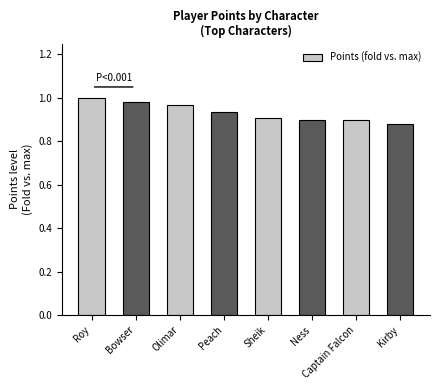

How many distinct data groups are displayed?

1